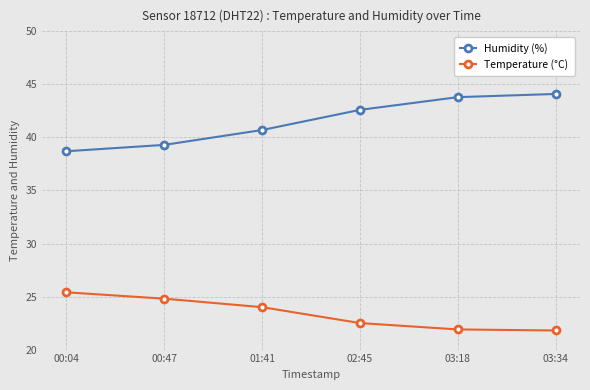

What is the average value of the Temperature (°C) series?

23.4